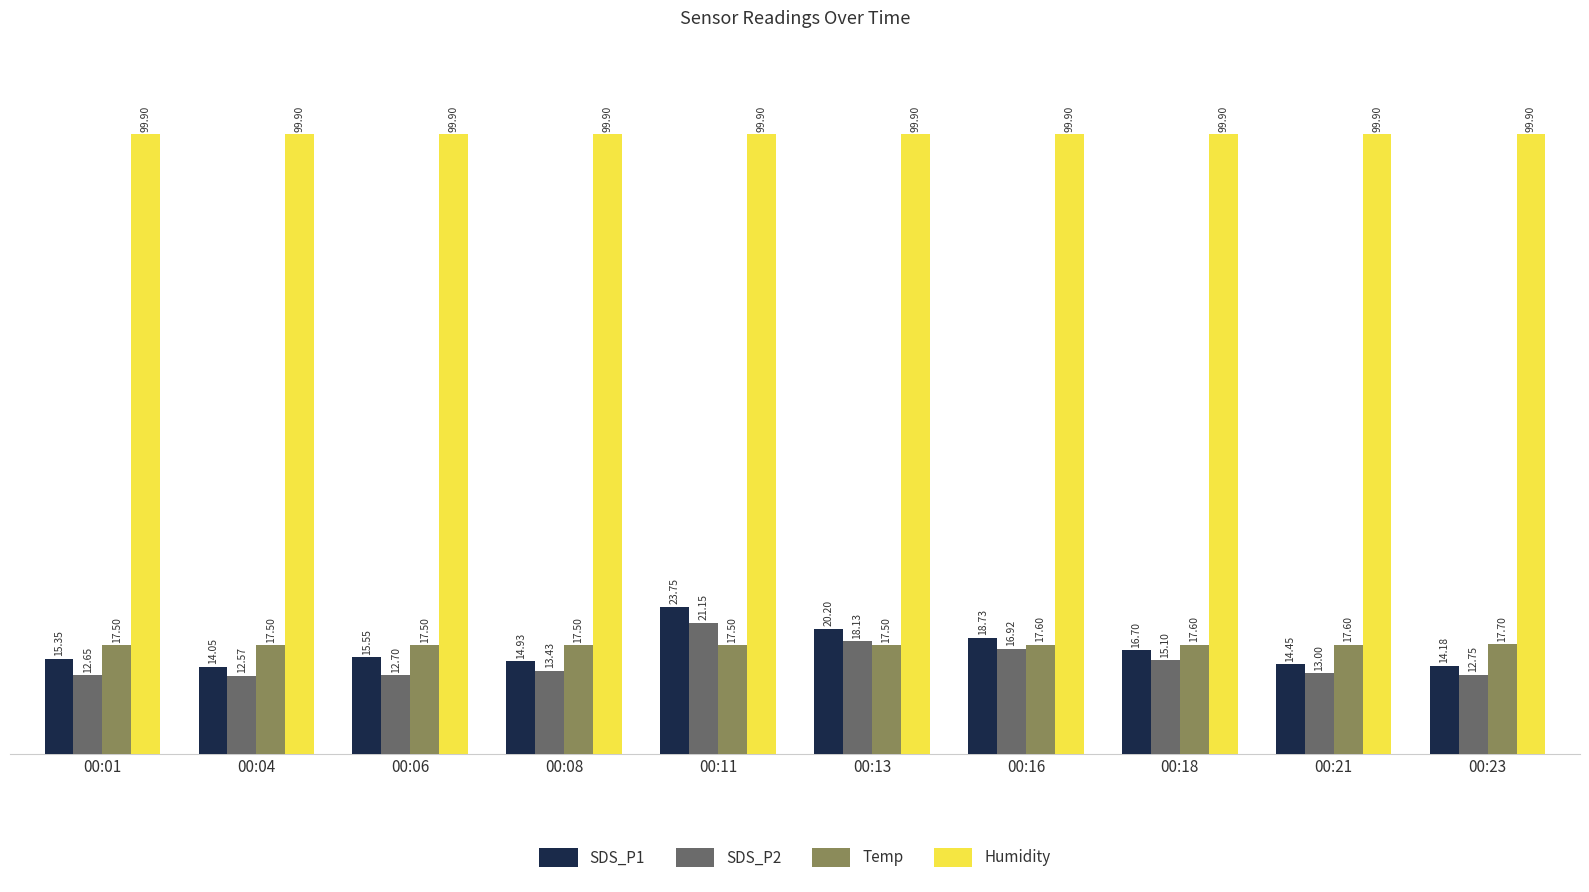

How many groups of bars are there?

10